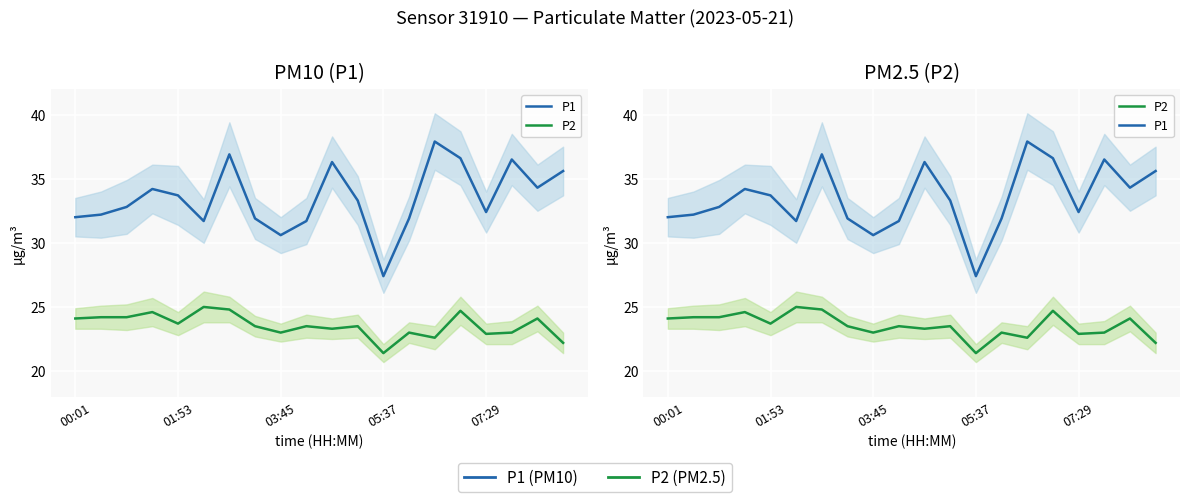

What is the difference between the P2 values at 8 and 03:45?

1.2